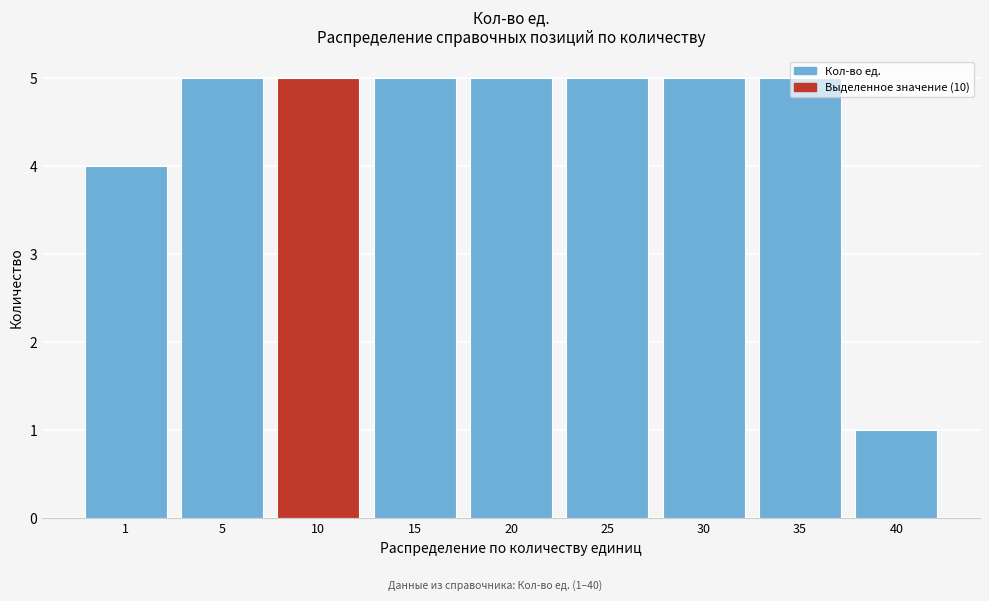

What is the greatest value displayed?

5